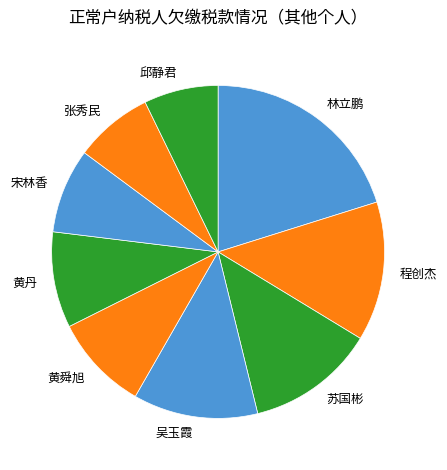

Does any single category account for the majority?

No